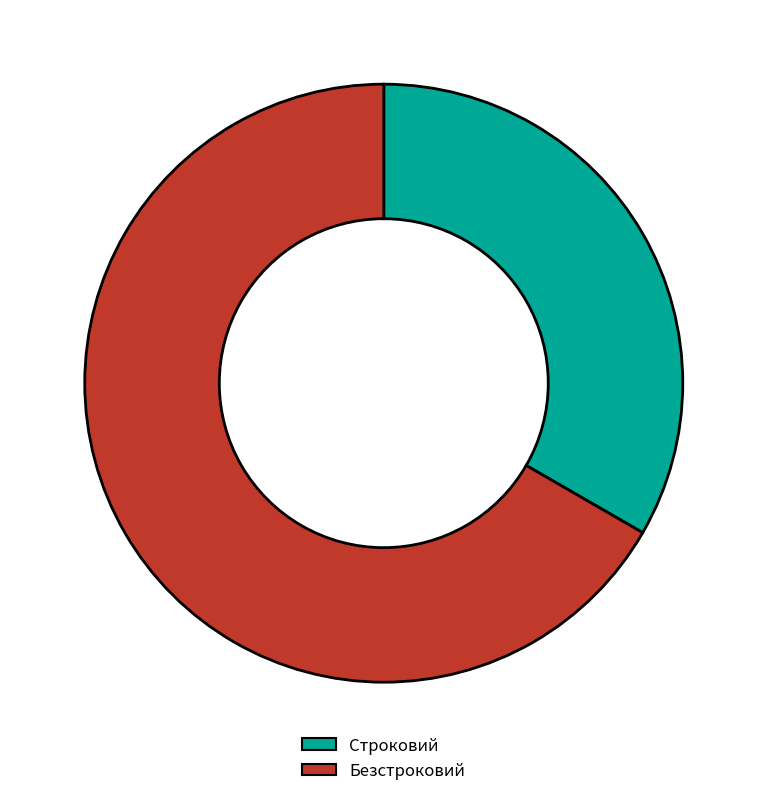

Which category has the smallest portion of the pie?

Строковий